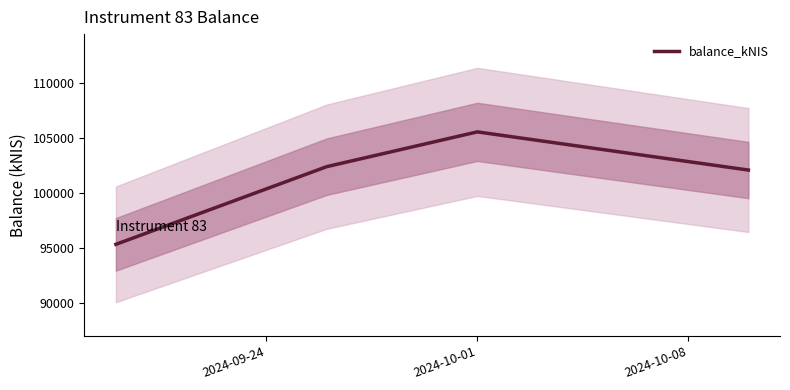

How many interior local peaks (higher than both neighbors) does the data have?

1